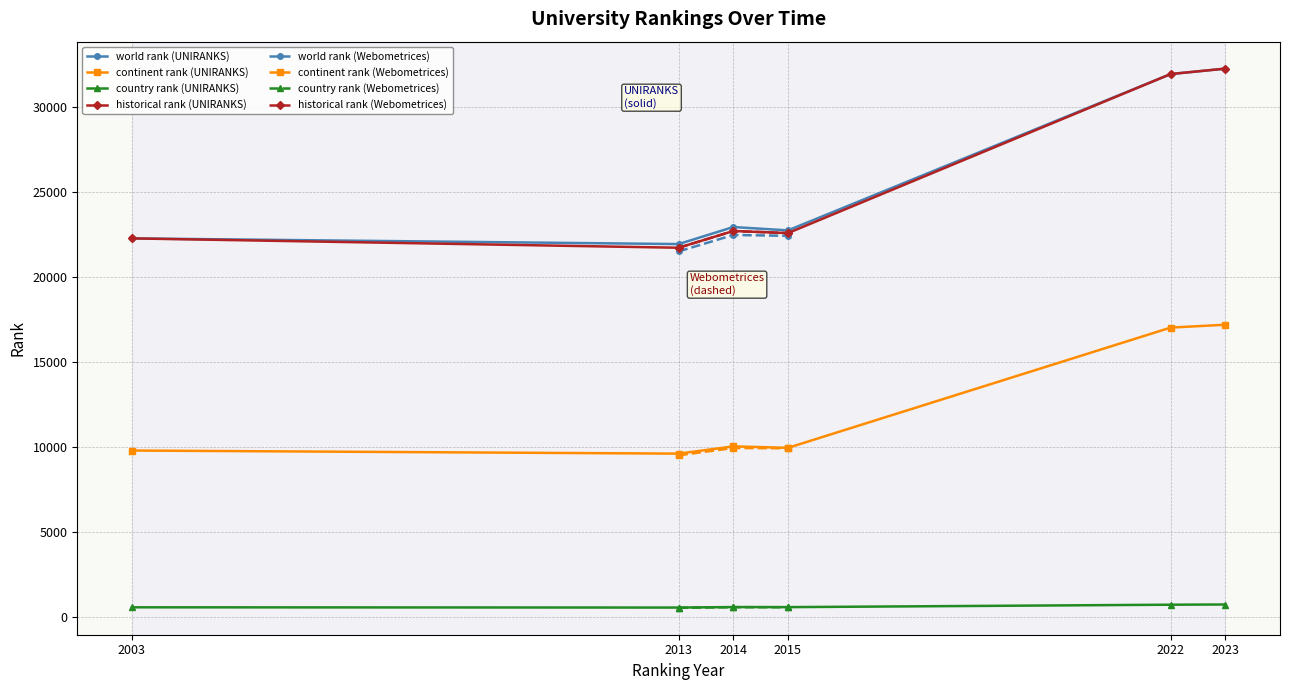

What is the value of the historical rank point at the 1st from the left?

22263.0